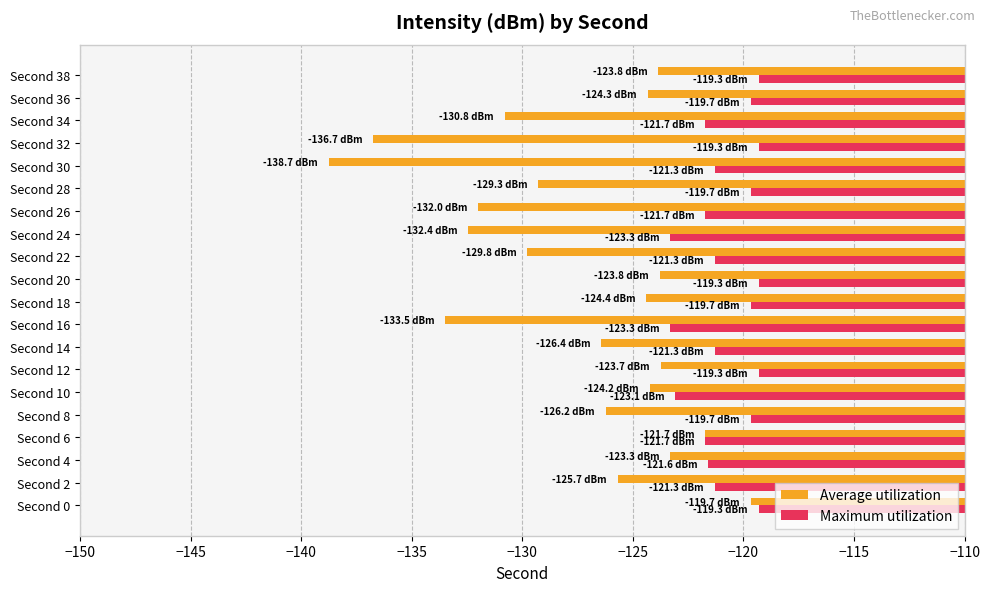

How many series are shown in this chart?

2